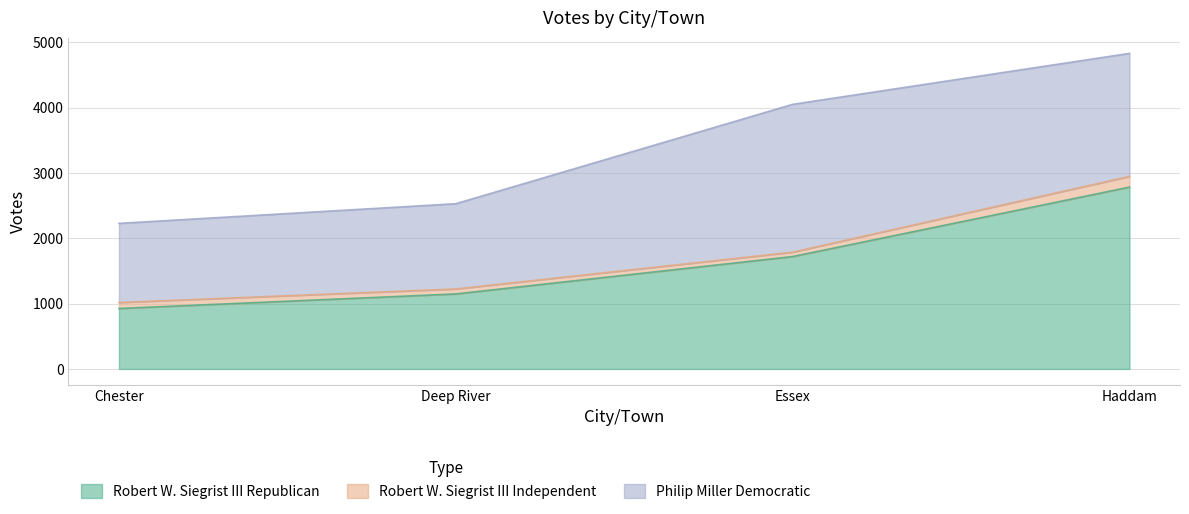

At which category does the chart reach its peak across all series?

Haddam